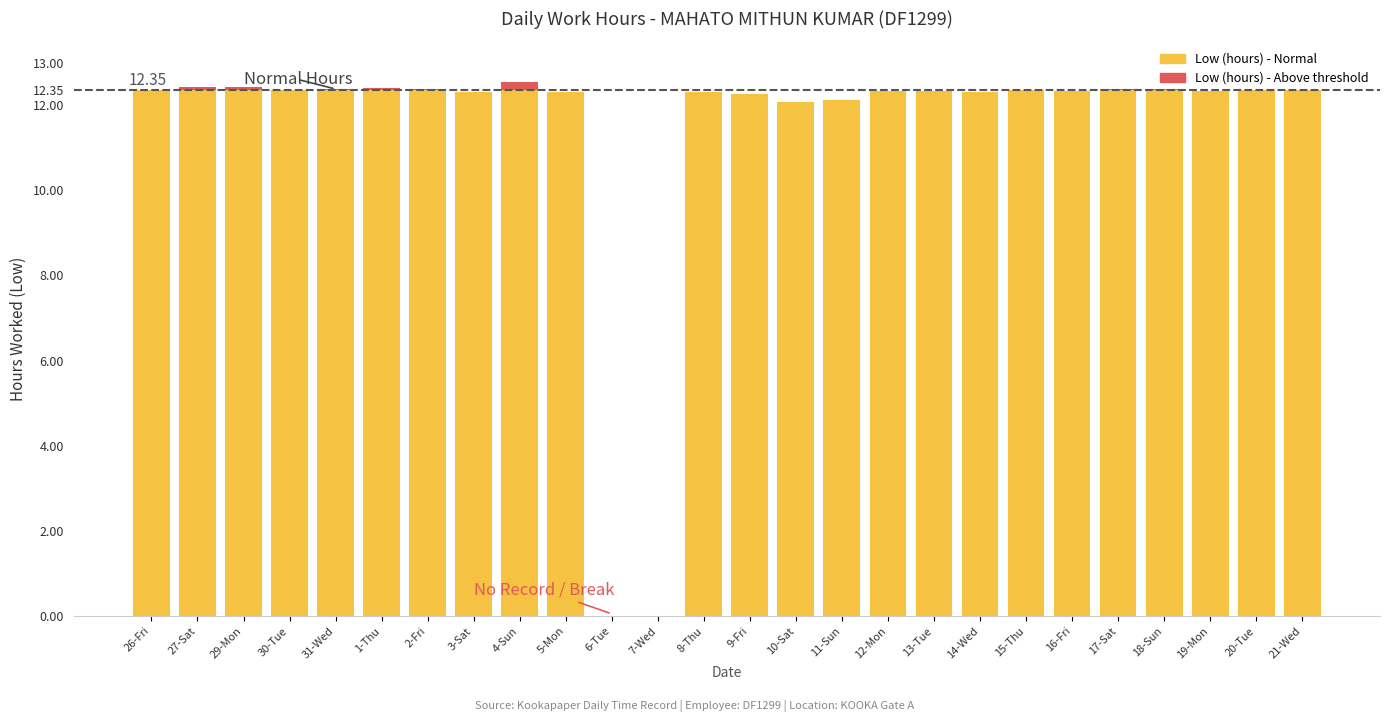

Read the value at 10-Sat.

12.1